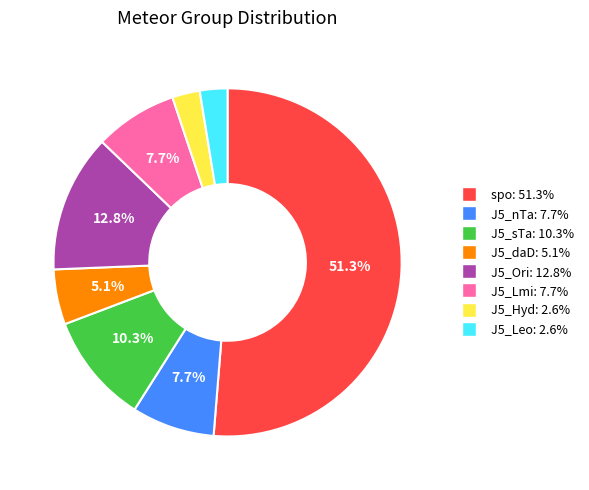

To the nearest percent, what portion does J5_sTa represent?

10%